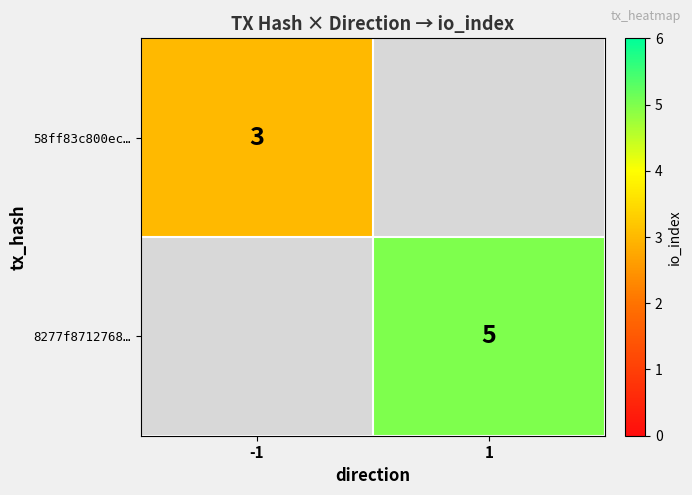

True or false: 8277f8712768… has a value of 5 at 1.

True